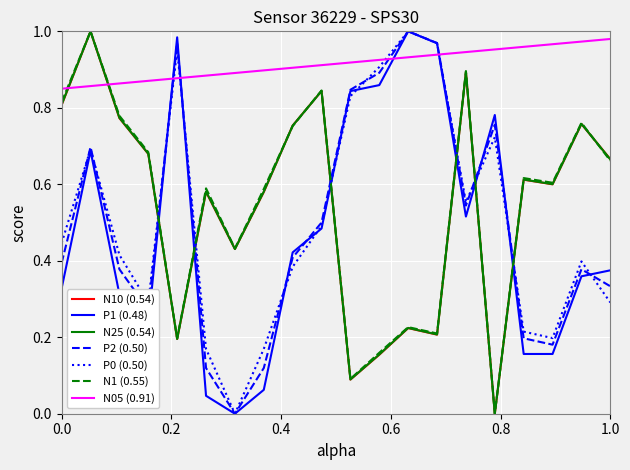

Which series has the largest total across all categories?

N05 (0.91)